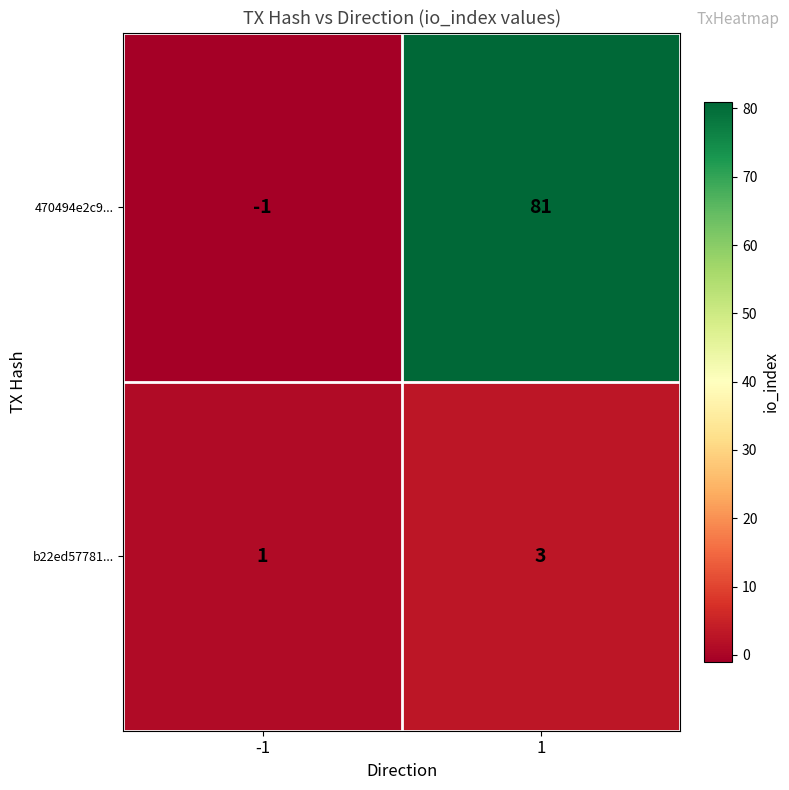

What is the sum of the 470494e2c9... values at 1 and -1?

80